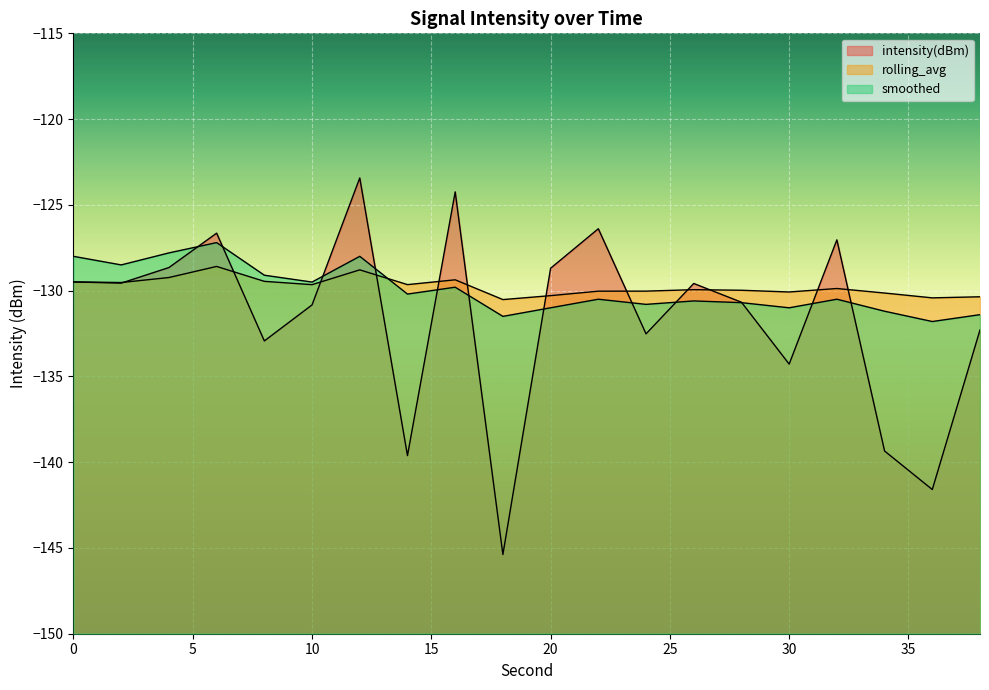

The smoothed series shows -131.4 at 38. True or false?

True